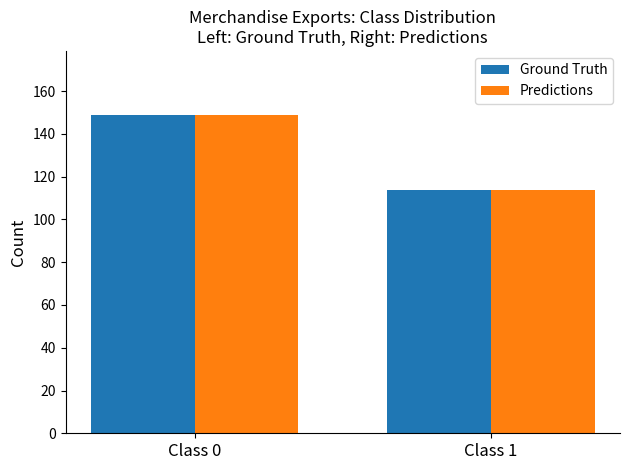

How many data points does each series have?

2